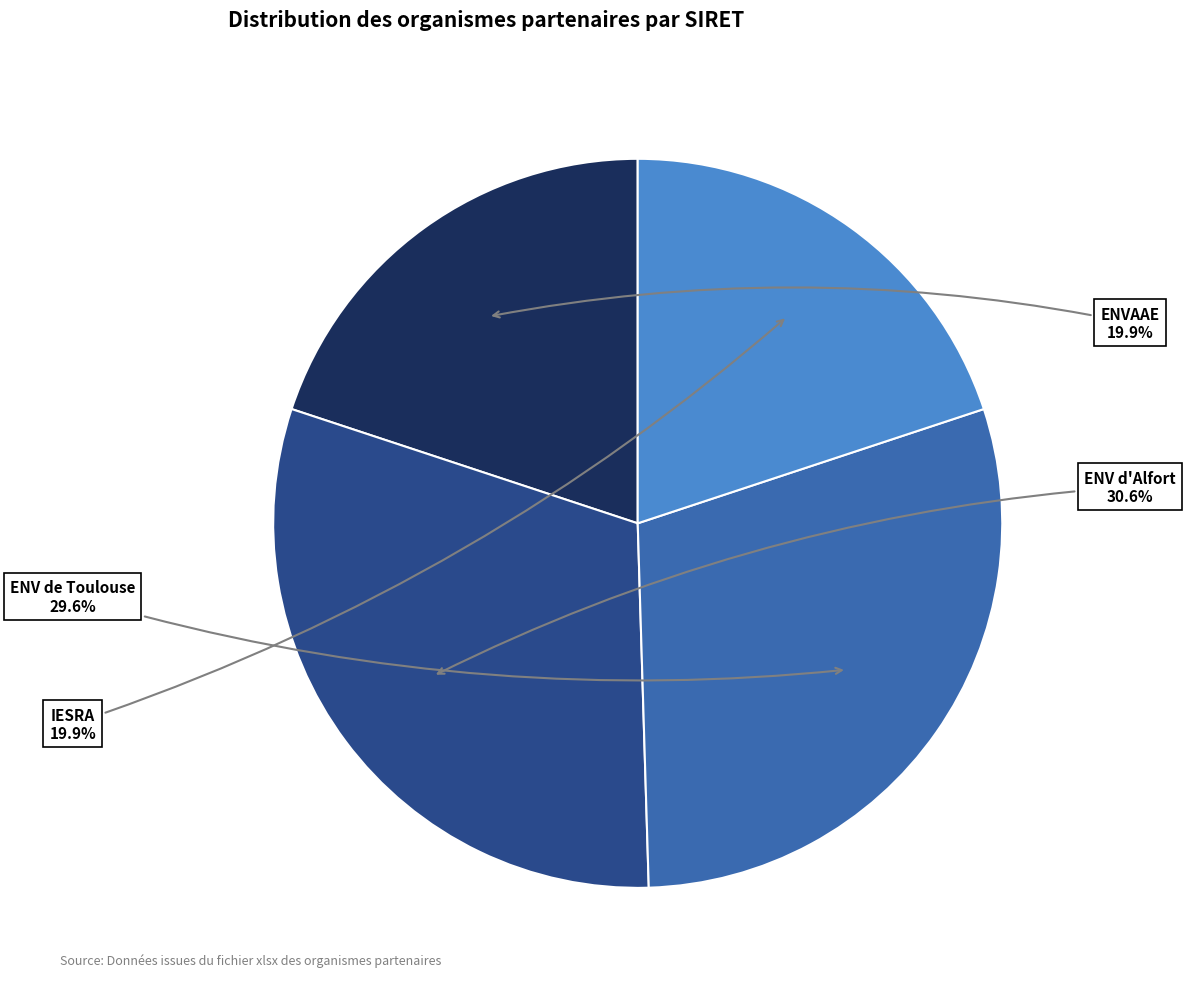

Does any single category account for the majority?

No